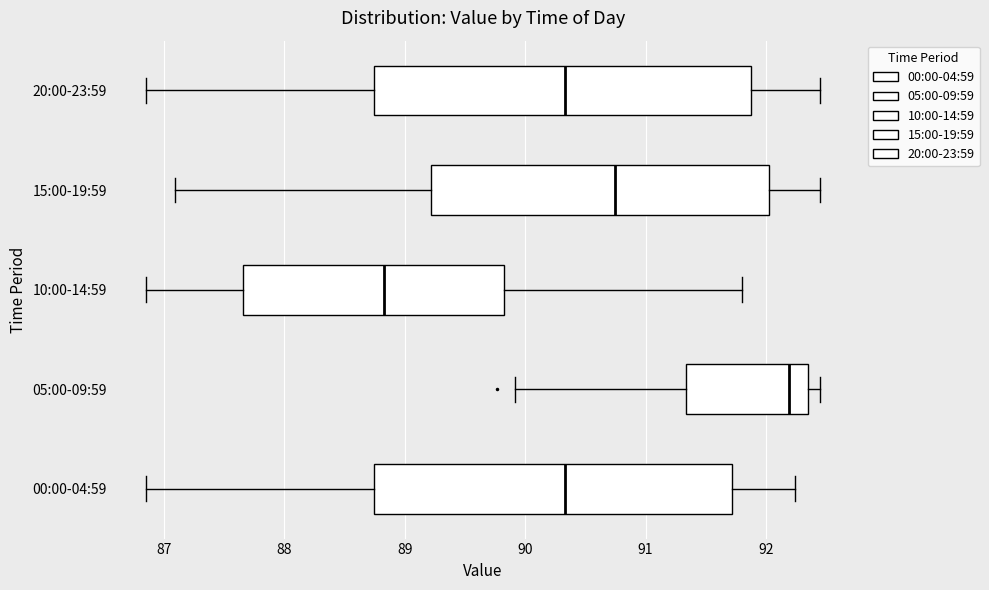

Which box is the widest, from its left edge to its right edge?

20:00-23:59